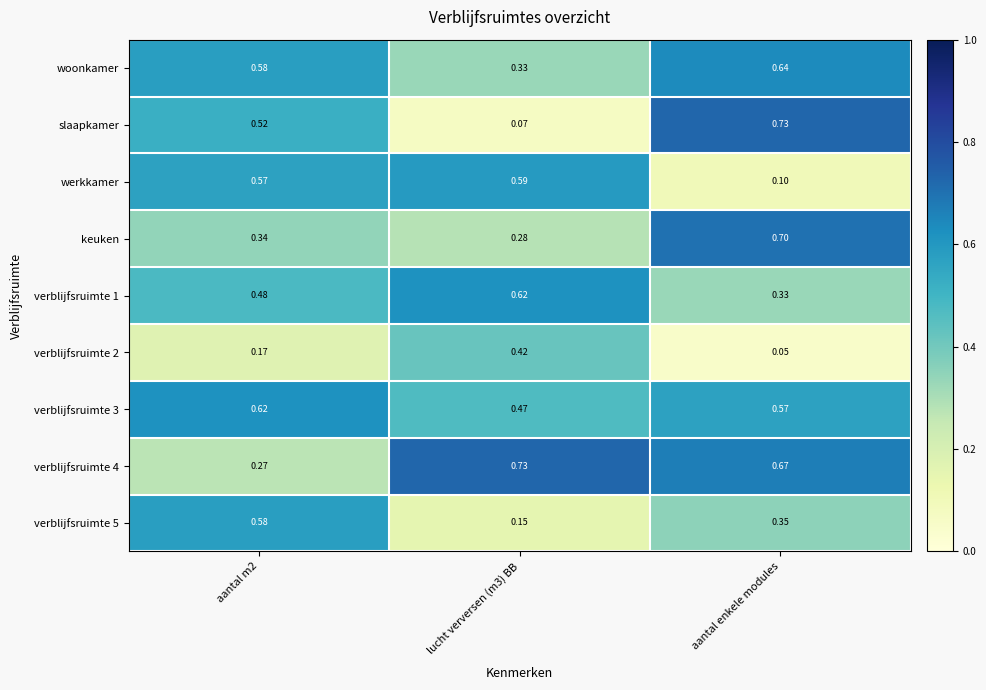

At which category is the sum across all series the highest?

aantal enkele modules